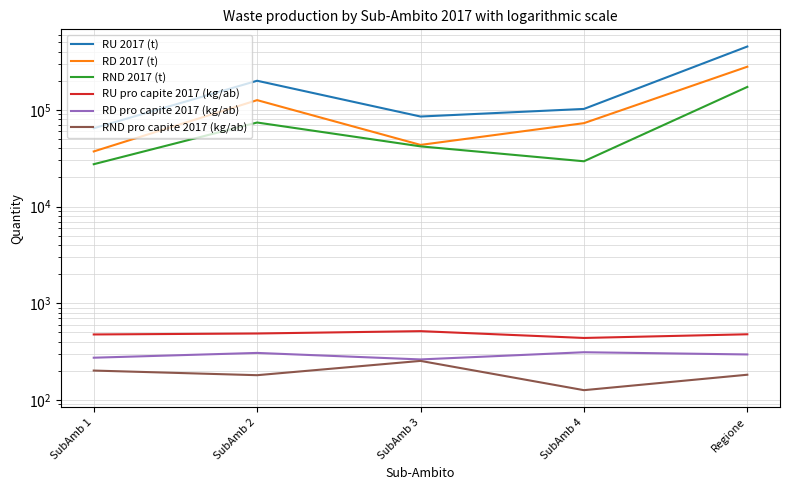

What is the average value of the RND 2017 (t) series?

69082.3